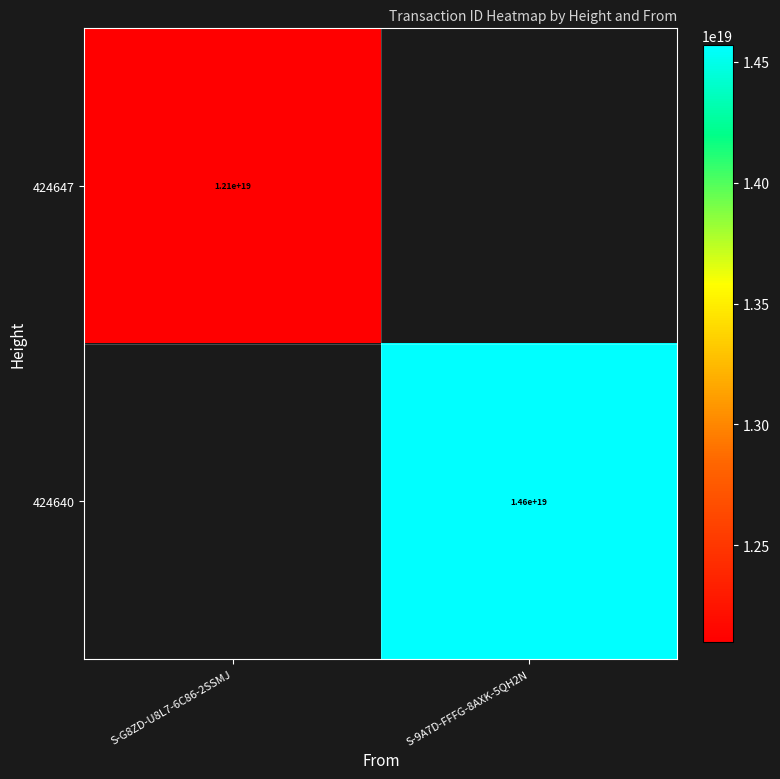

What is the smallest value displayed?

12099409820779458560.0